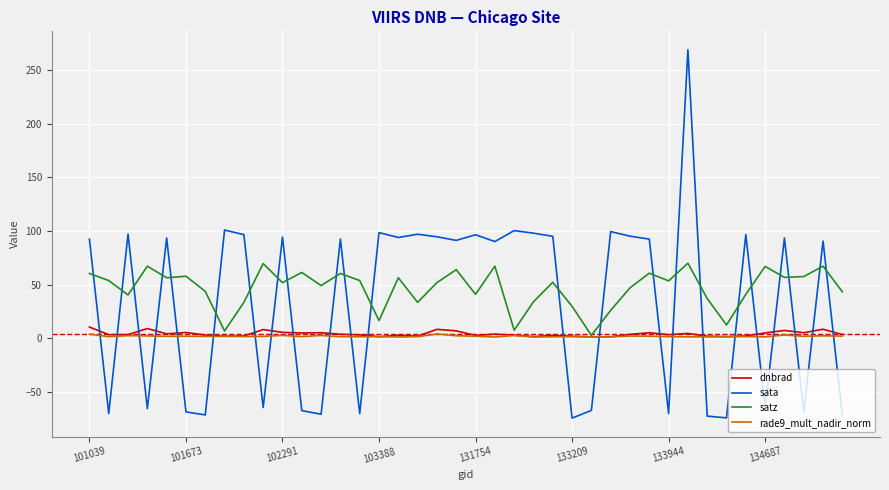

Which series has the largest range (max minus min)?

sata